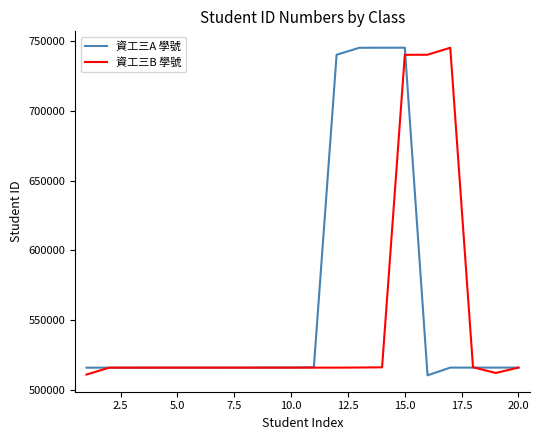

What is the difference between the maximum and minimum values in the 資工三B 學號 series?

233976